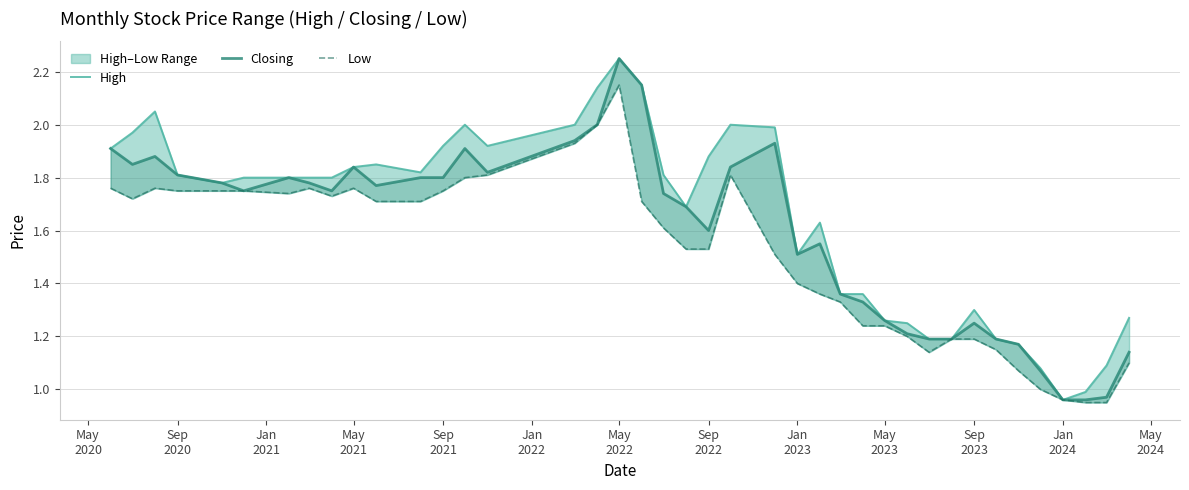

List the series in order of their peak value, lowest first.

Low, High, Closing